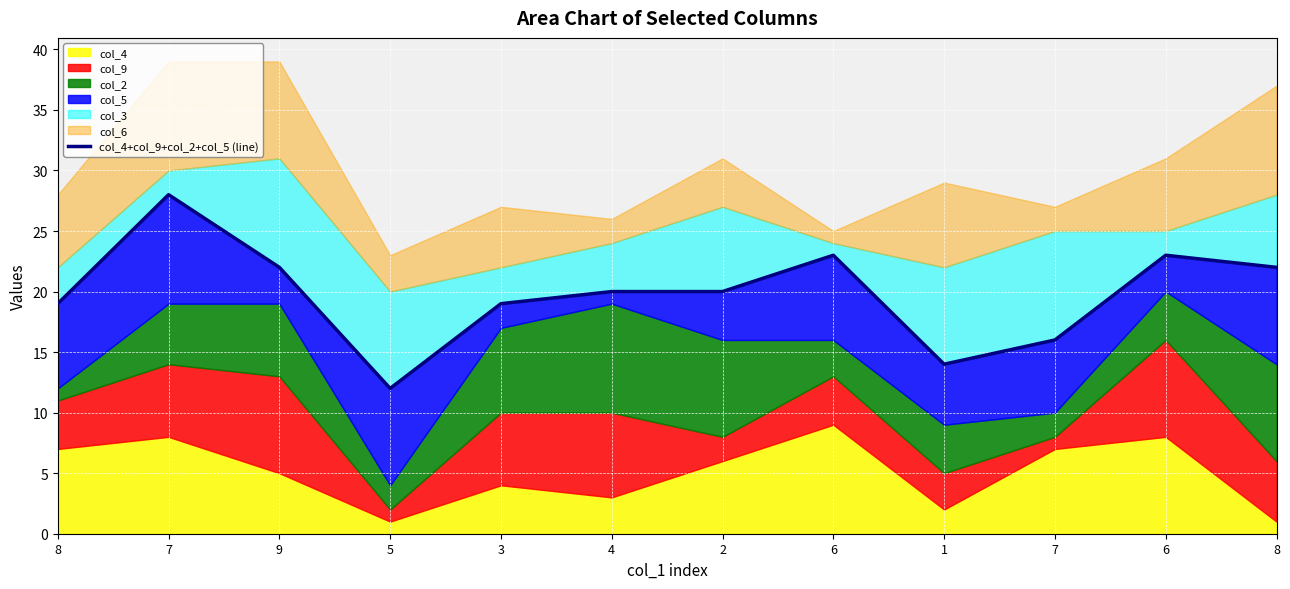

Rank the categories by value from highest to lowest.

7, 6, 6, 9, 8, 4, 2, 8, 3, 7, 1, 5